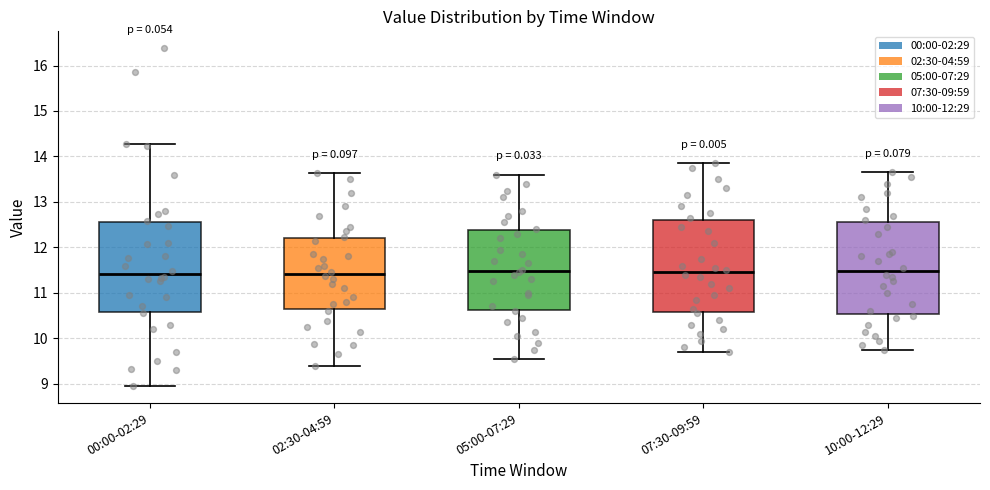

Reading left to right, transcribe this box plot: for each box, give where its median line is, the range the box spans, and where its two whiskers end, as read against the y-axis. The values are not printed on the chart, so give them approximately, as read against the axis.

00:00-02:29: median 11.4, box 10.6 to 12.5, whiskers 9.0 to 14.3
02:30-04:59: median 11.4, box 10.6 to 12.2, whiskers 9.4 to 13.6
05:00-07:29: median 11.5, box 10.6 to 12.4, whiskers 9.6 to 13.6
07:30-09:59: median 11.5, box 10.6 to 12.6, whiskers 9.7 to 13.9
10:00-12:29: median 11.5, box 10.5 to 12.6, whiskers 9.8 to 13.7